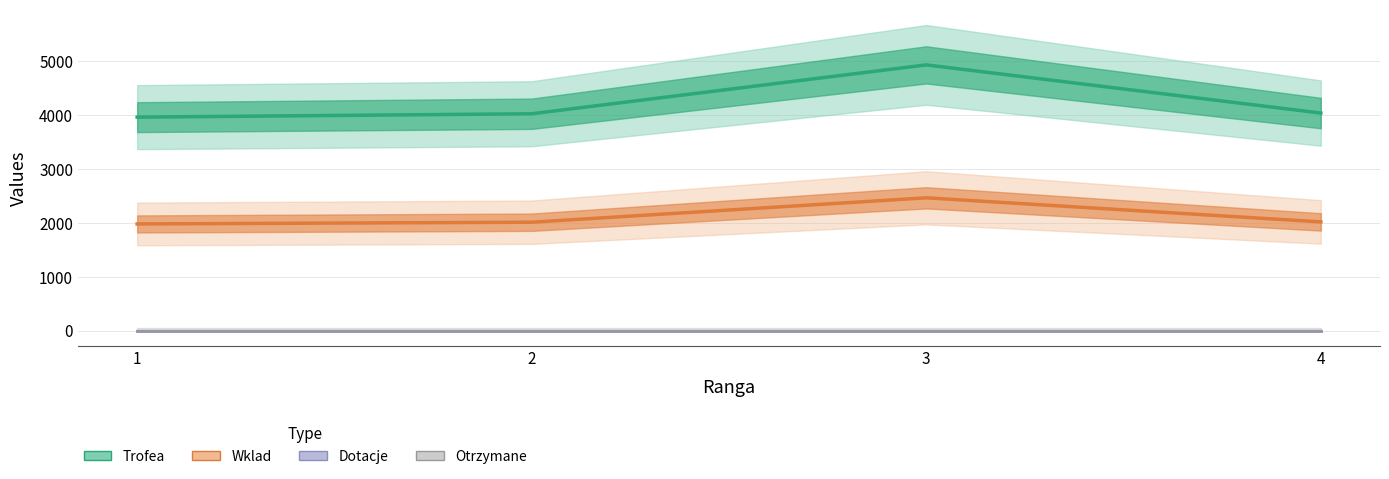

Which category has the lowest value across all series?

1